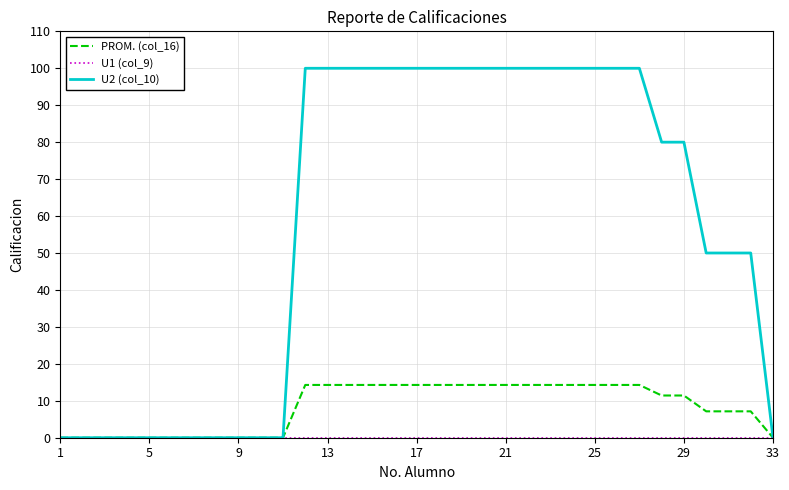

Which series has the largest total across all categories?

U2 (col_10)